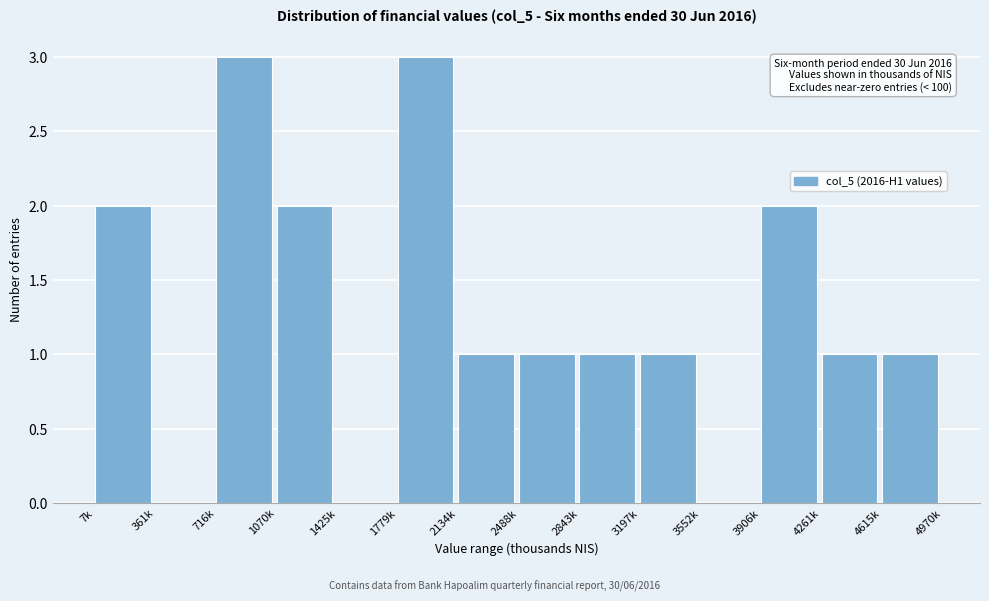

Reading left to right, list all the values displayed in this chart.

7k=2	361k=0	716k=3	1070k=2	1425k=0	1779k=3	2134k=1	2488k=1	2843k=1	3197k=1	3552k=0	3906k=2	4261k=1	4615k=1